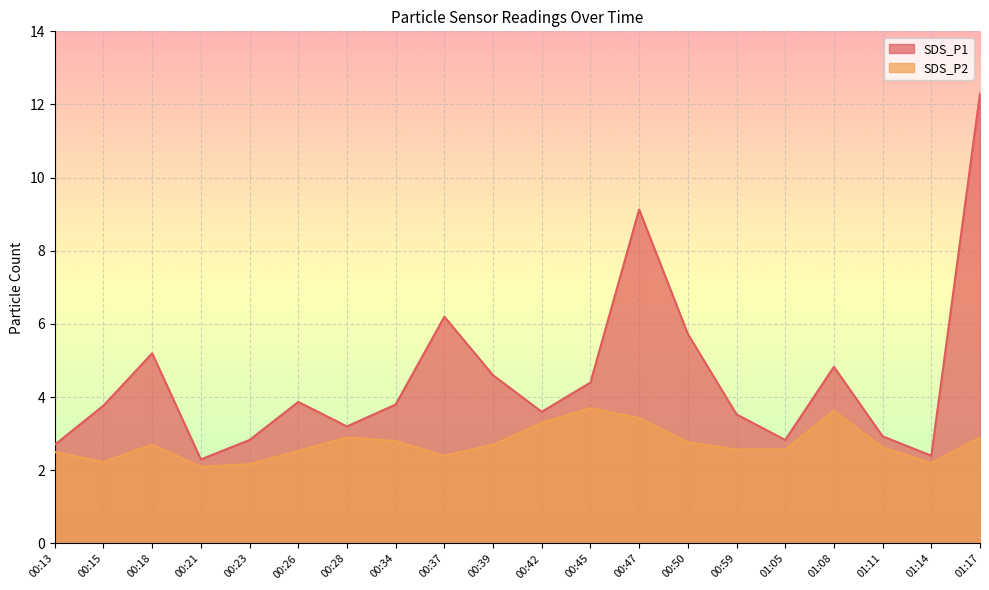

At which category is the sum across all series the highest?

01:17